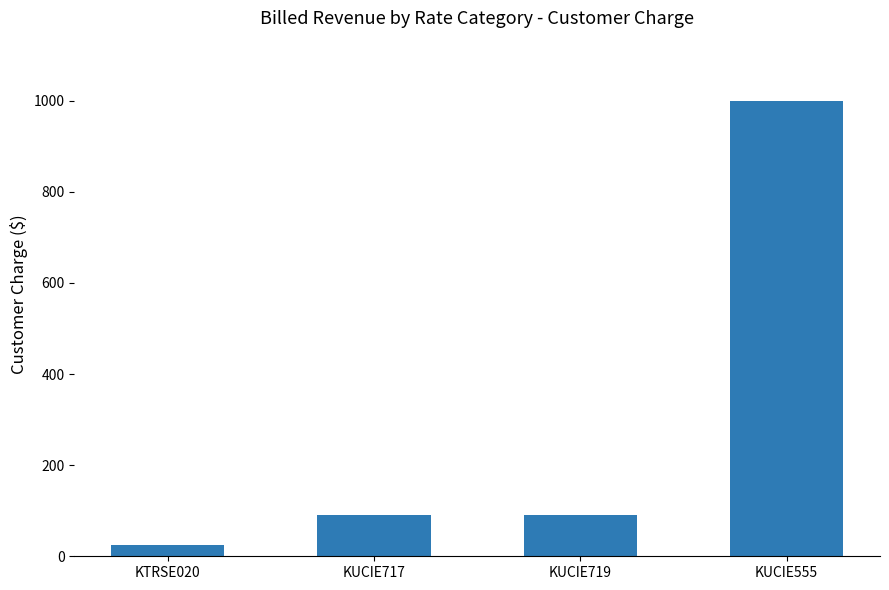

True or false: the data shows 1000.0 at KUCIE555.

True